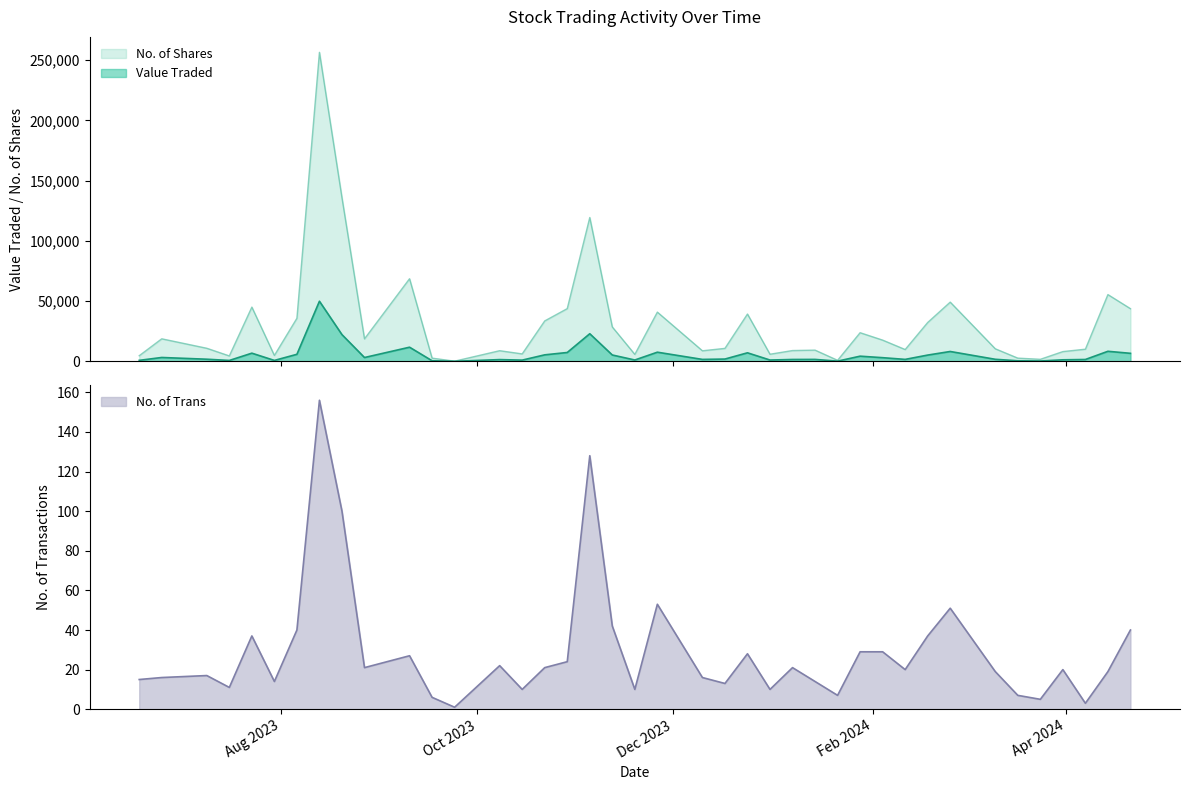

What is the highest value of the Value Traded series?

49863